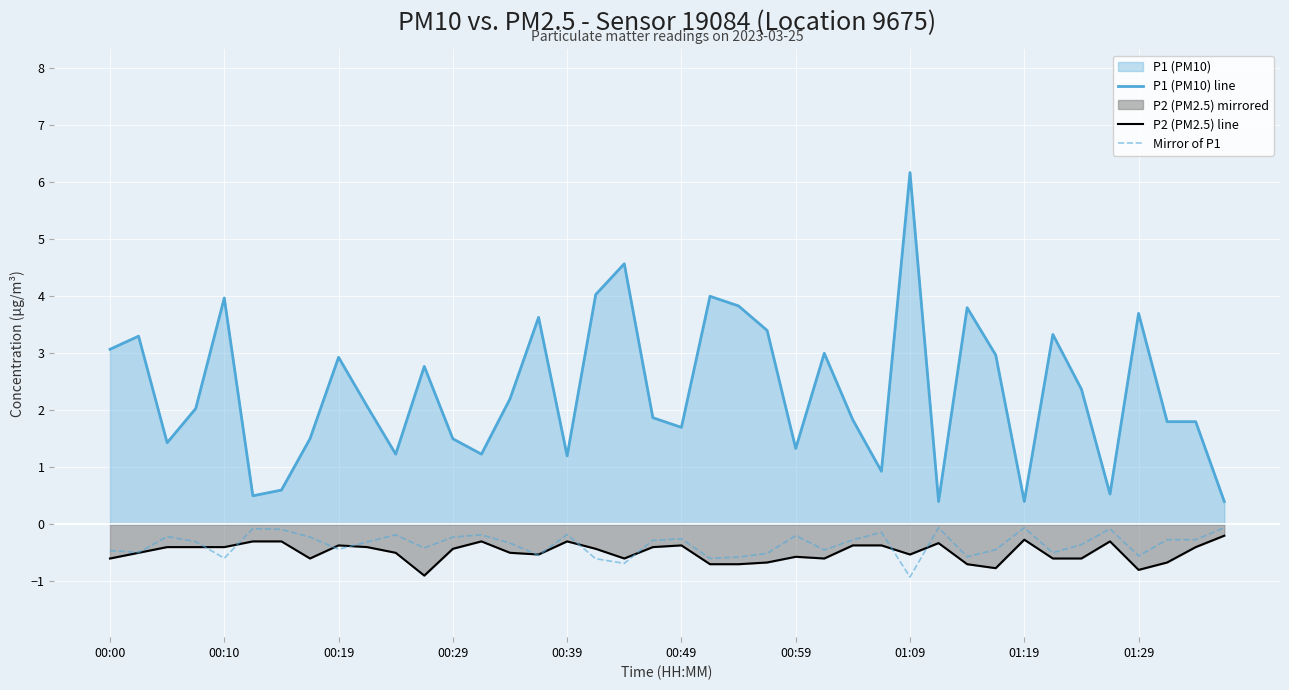

Does the chart display data point markers on the line(s)?

No